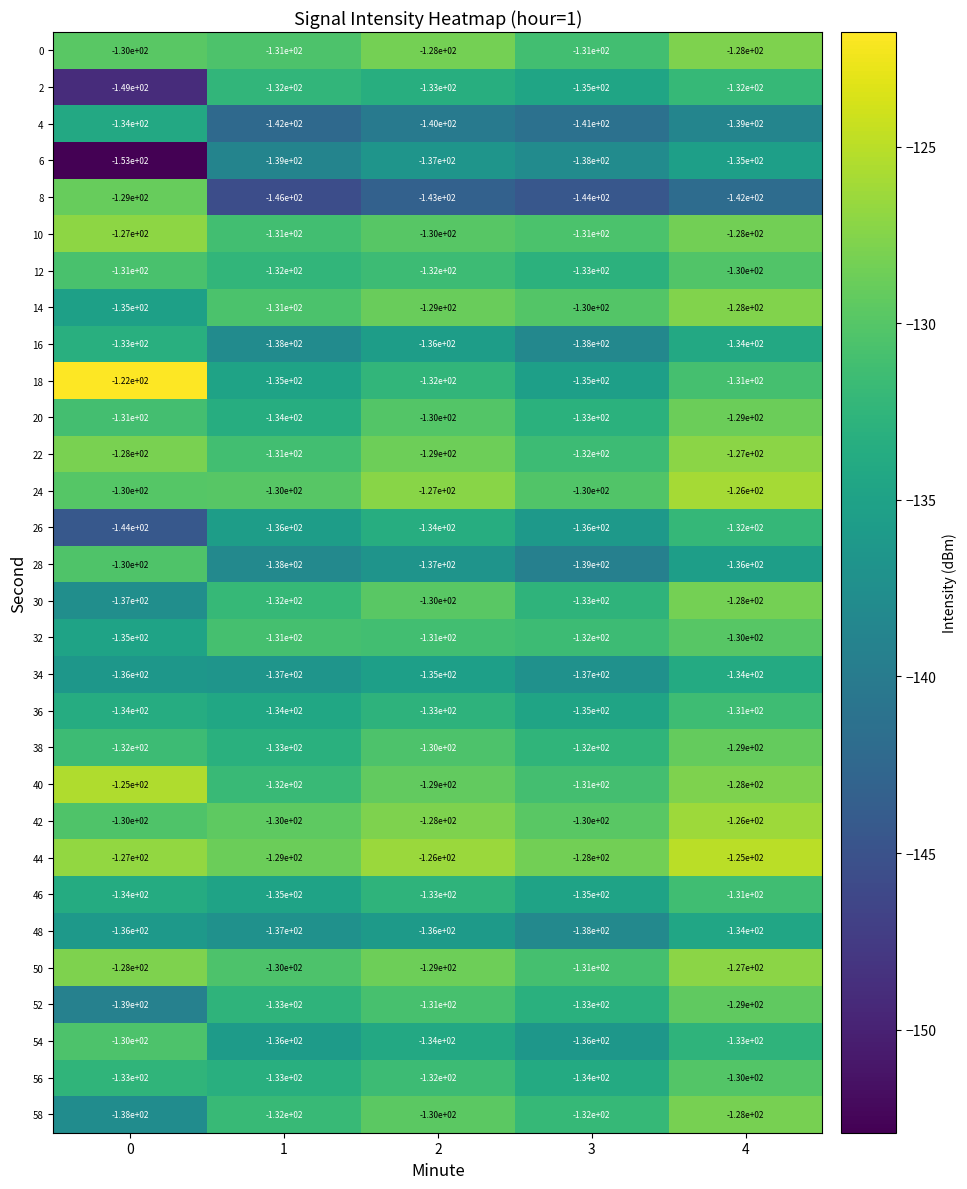

True or false: 34 has a value of -135 at 2.

True